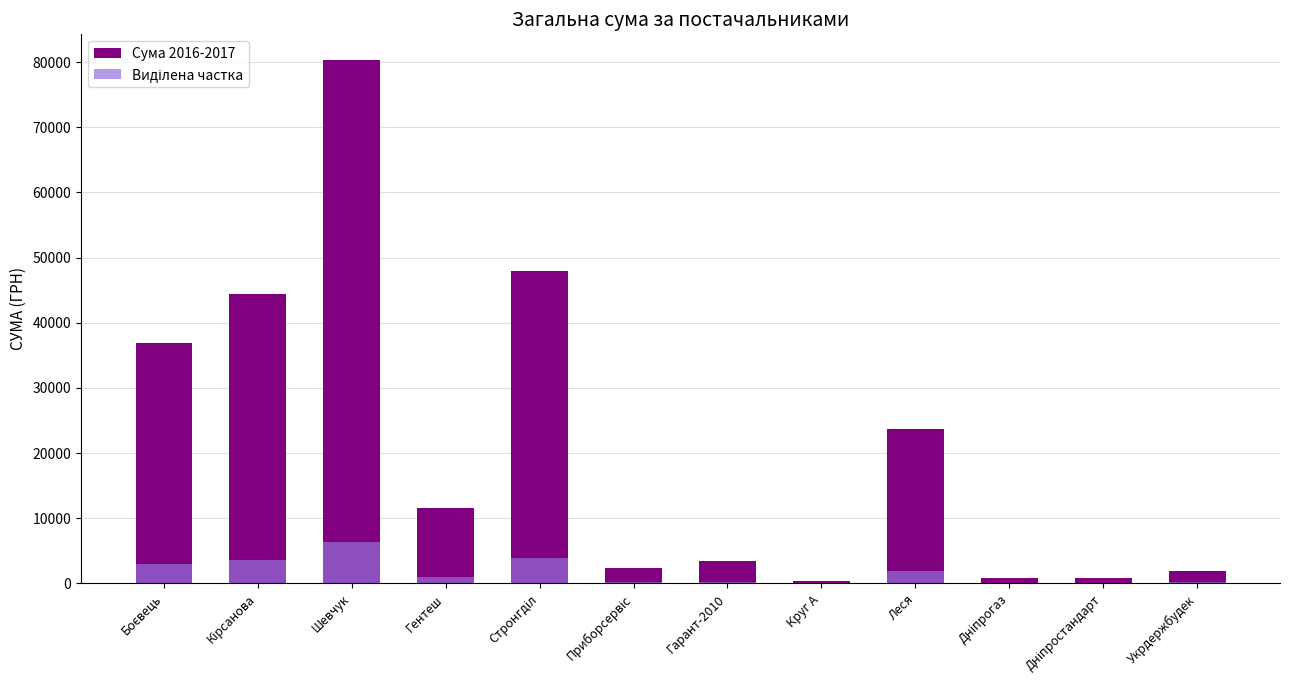

Which series changed the most between Боєвець and Кірсанова?

Сума 2016-2017